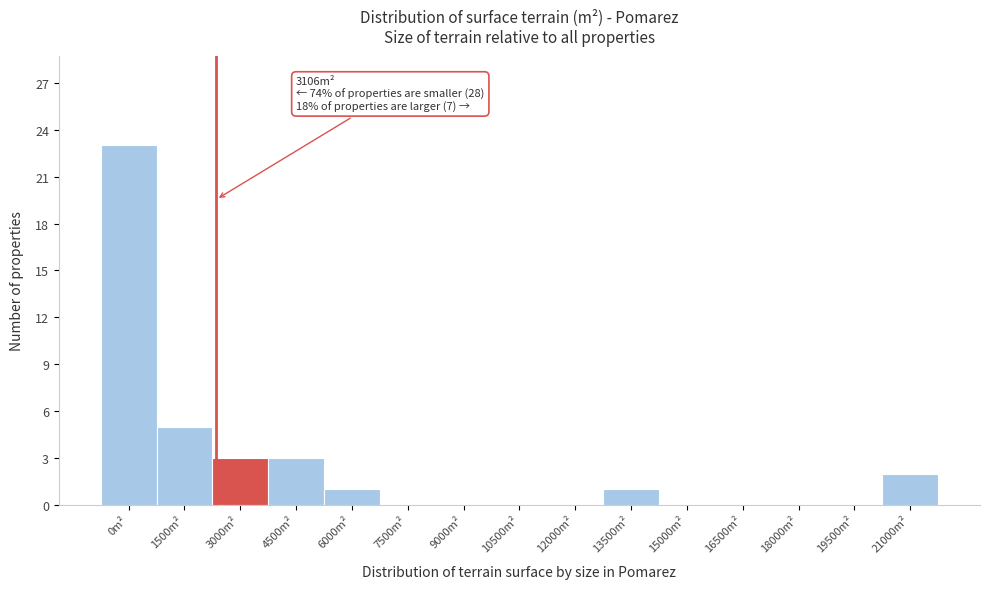

Reading left to right, what are all the values shown in this chart?

0m²=23	1500m²=5	3000m²=3	4500m²=3	6000m²=1	7500m²=0	9000m²=0	10500m²=0	12000m²=0	13500m²=1	15000m²=0	16500m²=0	18000m²=0	19500m²=0	21000m²=2